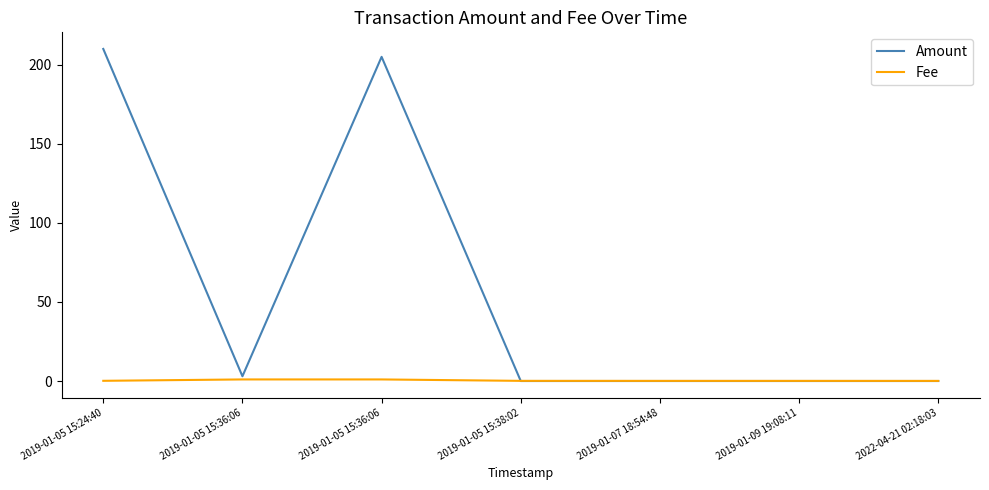

Count the number of data series in this chart.

2